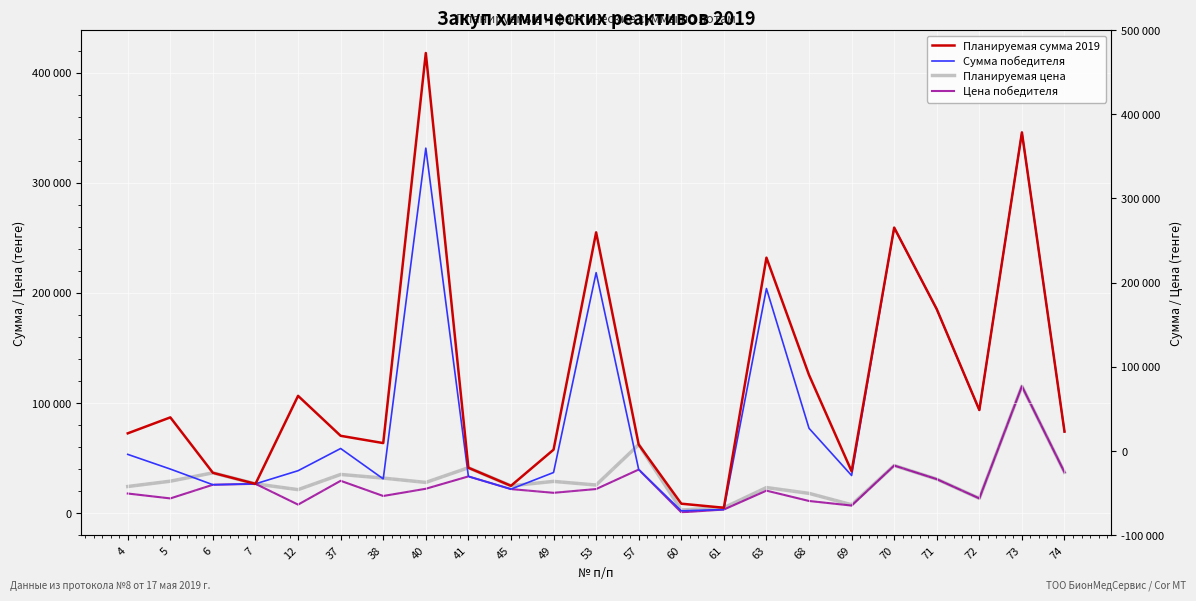

True or false: Планируемая сумма 2019 and Цена победителя cross at least once.

False